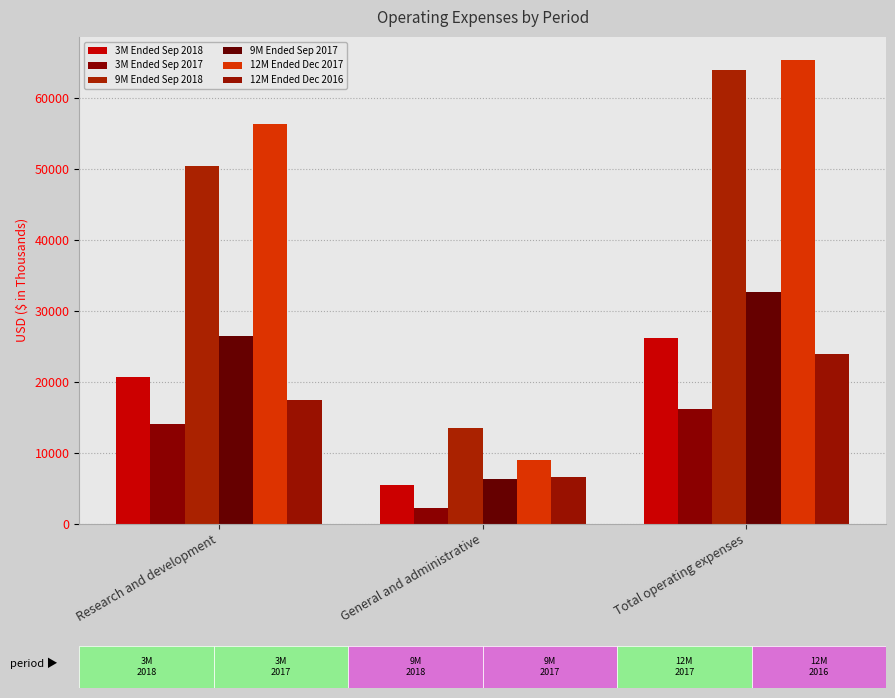

Which category has the highest value across all series?

Total operating expenses